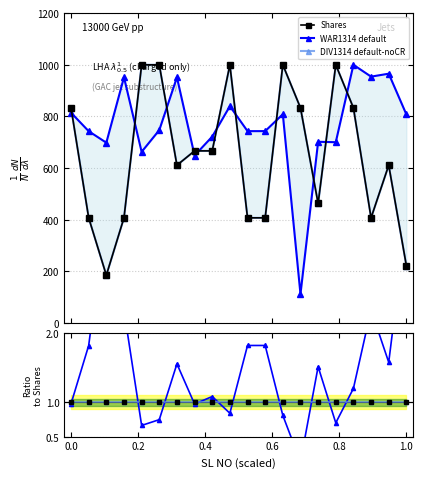

Is the value of Shares at 0.6 greater than the value of WAR1314 default at −0.2?

Yes